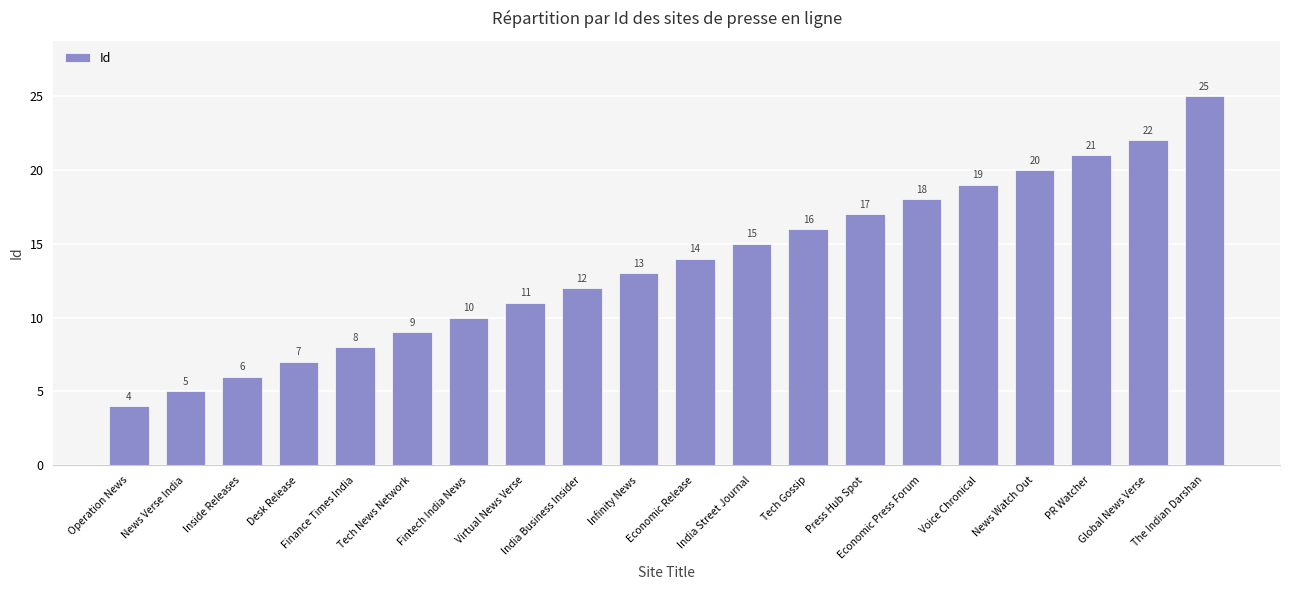

Reading left to right, list all the values displayed in this chart.

4	5	6	7	8	9	10	11	12	13	14	15	16	17	18	19	20	21	22	25